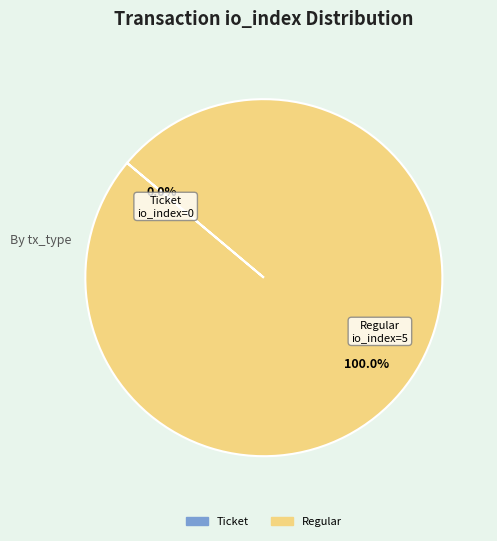

To the nearest percent, what is the difference between the largest and smallest slice percentages?

100%